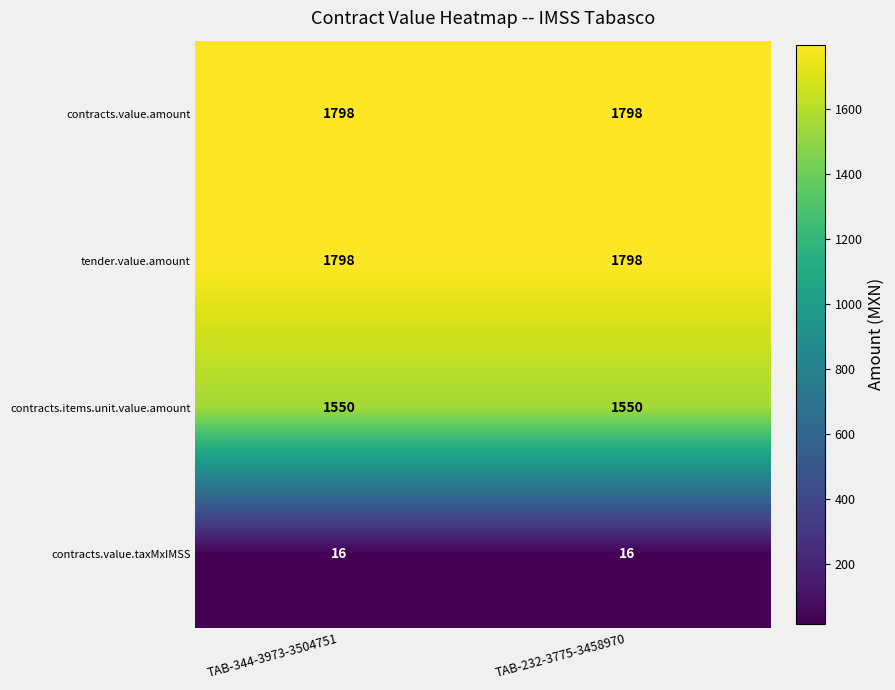

Reading right to left, extract all data points from this chart.

contracts.value.amount: TAB-232-3775-3458970=1798	TAB-344-3973-3504751=1798
tender.value.amount: TAB-232-3775-3458970=1798	TAB-344-3973-3504751=1798
contracts.items.unit.value.amount: TAB-232-3775-3458970=1550	TAB-344-3973-3504751=1550
contracts.value.taxMxIMSS: TAB-232-3775-3458970=16	TAB-344-3973-3504751=16